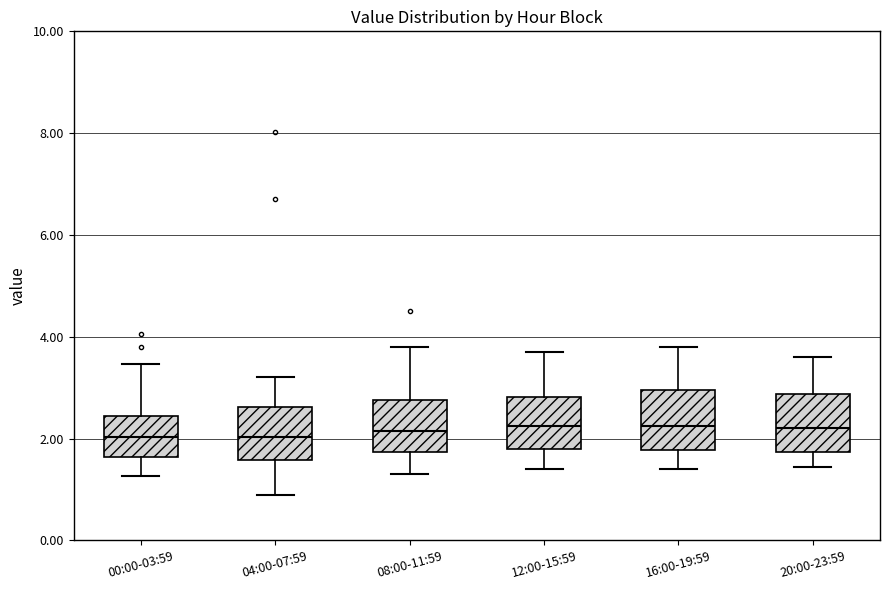

Reading left to right, read every box against the y-axis: the position of its median line, the range the box covers, and the ends of its whiskers. The values are not printed on the chart, so give them approximately, as read against the axis.

00:00-03:59: median 2.0, box 1.6 to 2.4, whiskers 1.2 to 3.4
04:00-07:59: median 2.0, box 1.6 to 2.6, whiskers 1.0 to 3.2
08:00-11:59: median 2.2, box 1.8 to 2.8, whiskers 1.4 to 3.8
12:00-15:59: median 2.2, box 1.8 to 2.8, whiskers 1.4 to 3.8
16:00-19:59: median 2.2, box 1.8 to 3.0, whiskers 1.4 to 3.8
20:00-23:59: median 2.2, box 1.8 to 2.8, whiskers 1.4 to 3.6